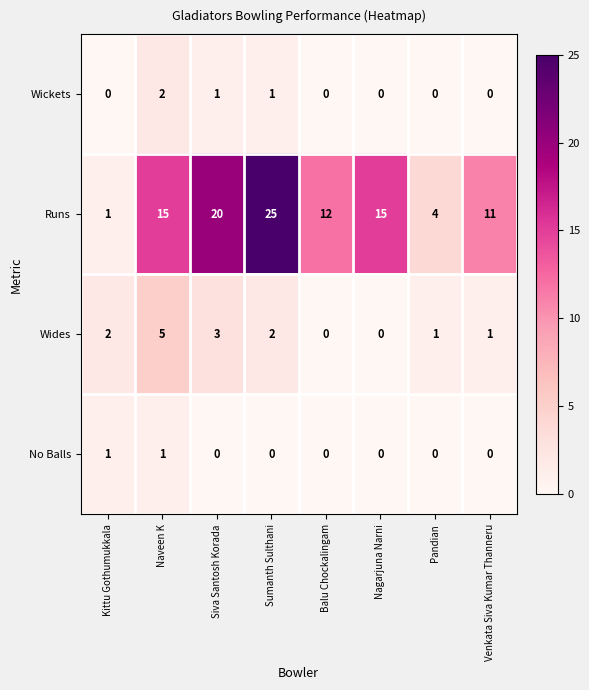

At which label does Runs reach its peak?

Sumanth Sulthani